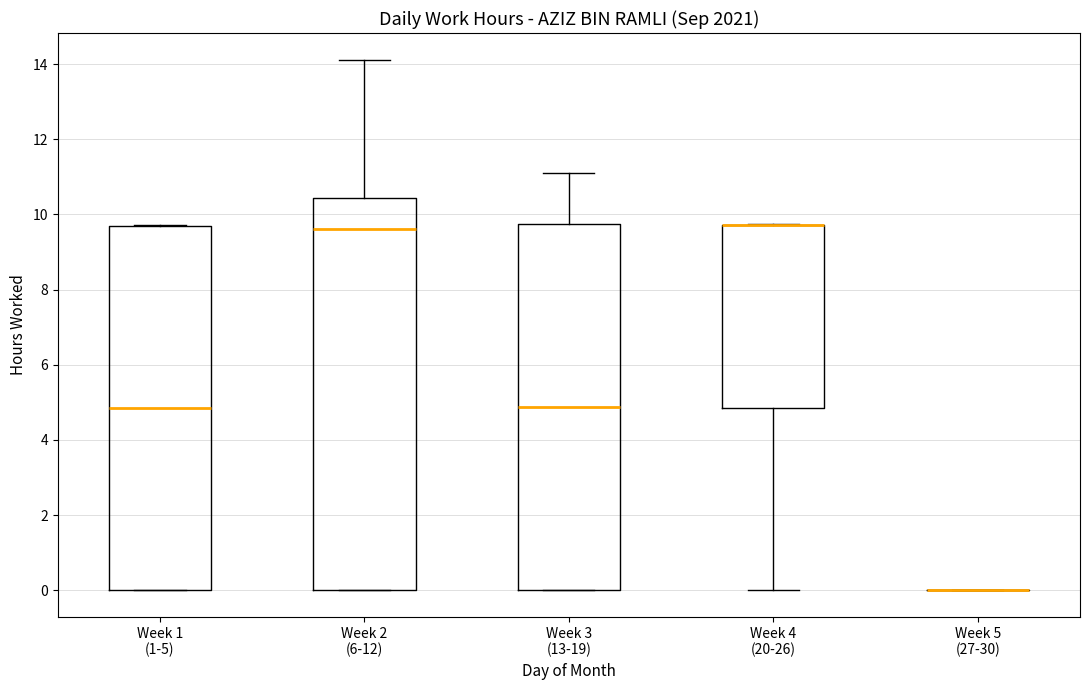

Reading left to right, transcribe this box plot: for each box, give where its median line is, the range the box spans, and where its two whiskers end, as read against the y-axis. The values are not printed on the chart, so give them approximately, as read against the axis.

Week 1 (1-5): median 4.8, box 0.0 to 9.6, whiskers 0.0 to 9.8
Week 2 (6-12): median 9.6, box 0.0 to 10.4, whiskers 0.0 to 14.2
Week 3 (13-19): median 4.8, box 0.0 to 9.8, whiskers 0.0 to 11.2
Week 4 (20-26): median 9.8 (drawn on the box's upper edge), box 4.8 to 9.8, whiskers 0.0 to 9.8
Week 5 (27-30): box collapsed to a line at 0.0, whiskers 0.0 to 0.0